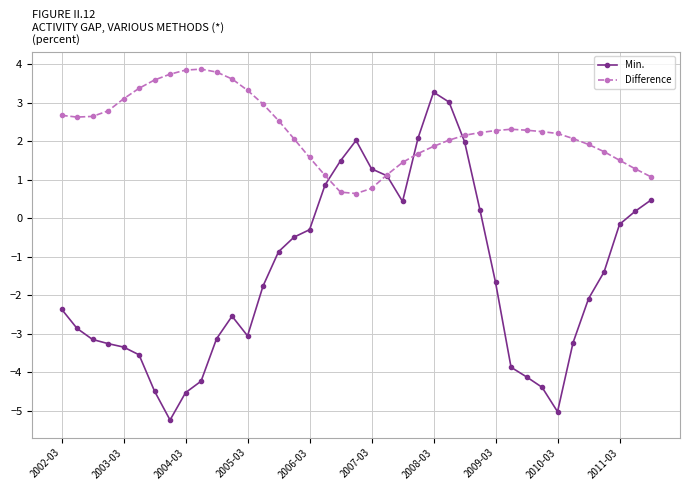

How many series are shown in this chart?

2